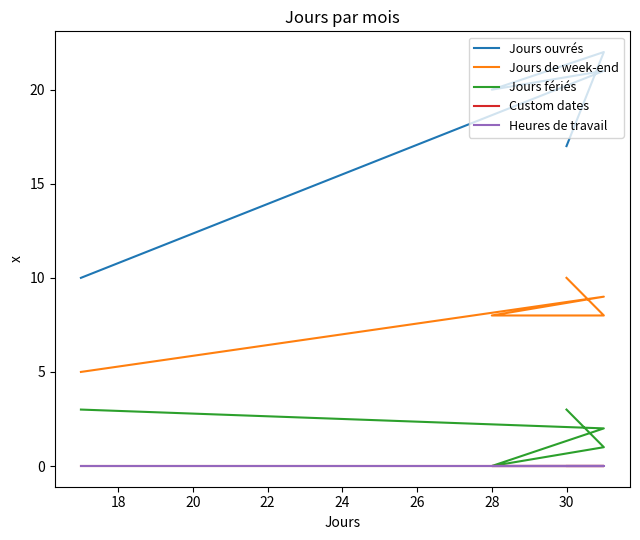

What is the average value of the Jours de week-end series?

8